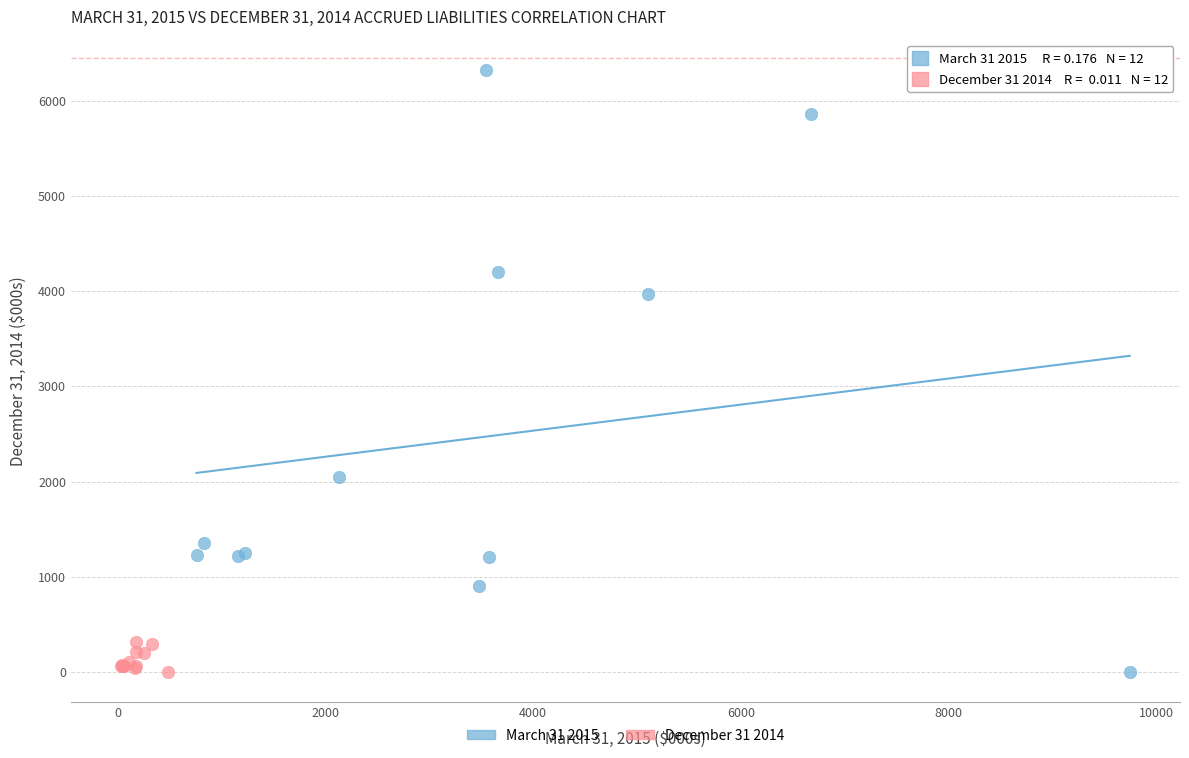

Which series reaches the maximum Y coordinate?

March 31 2015